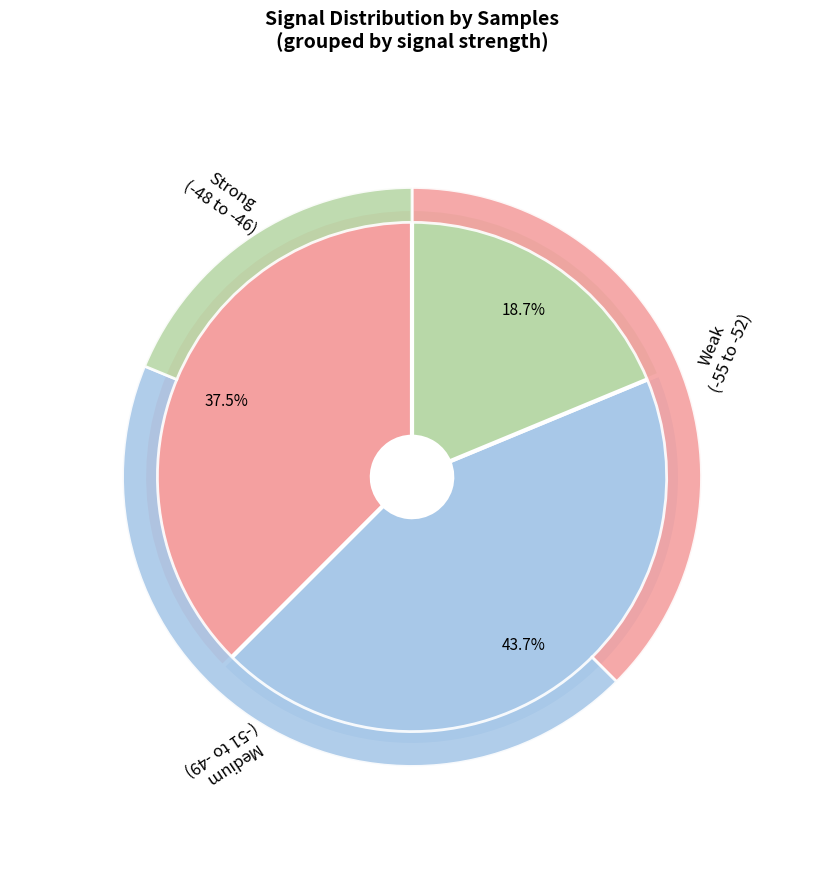

To the nearest percent, what portion does -50 represent?

8%